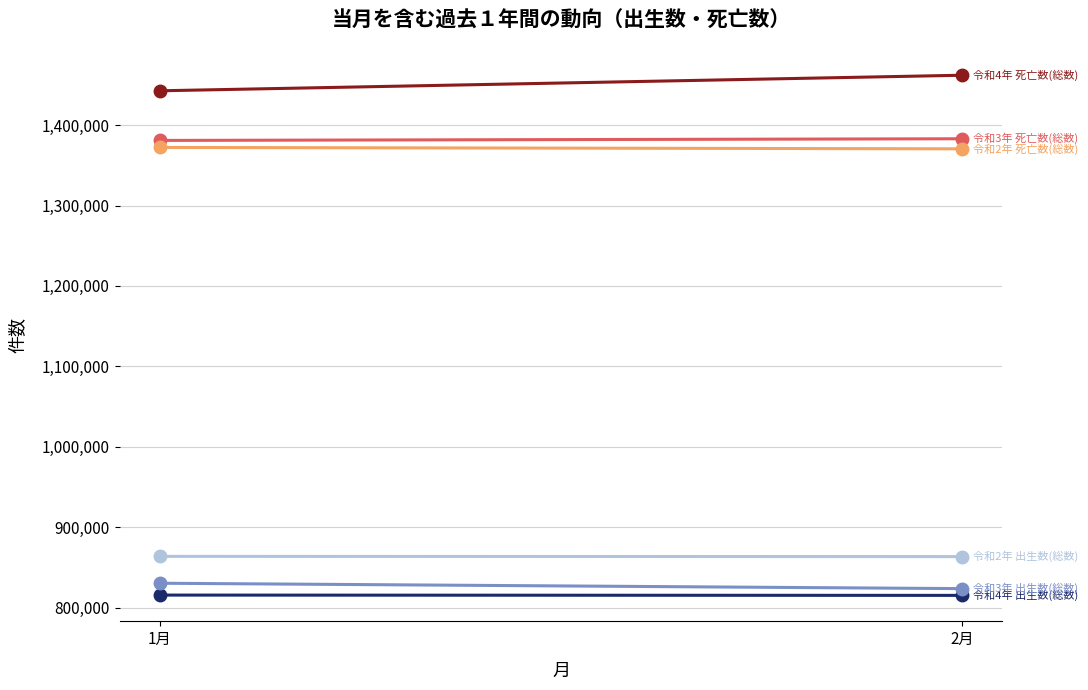

How many lines are shown in the chart?

6